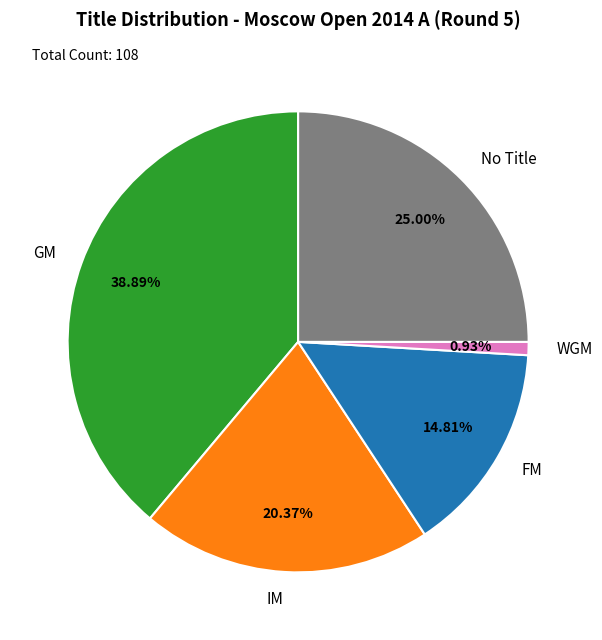

Count the number of slices in the pie.

5